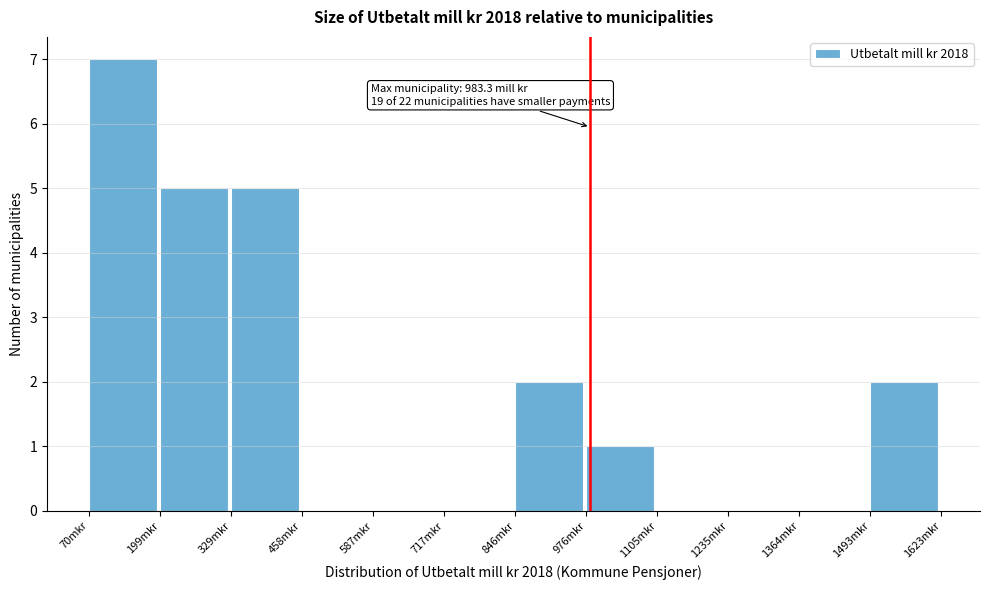

Over which range of the x-axis is the bar tallest?

80 to 200